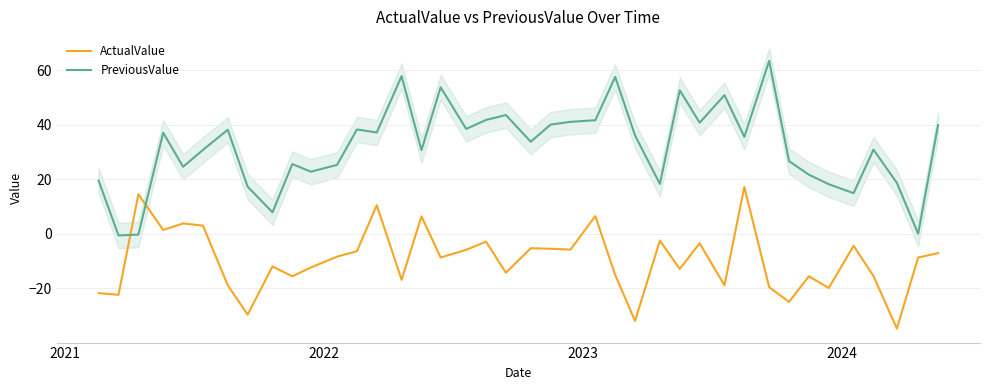

How many lines are shown in the chart?

2